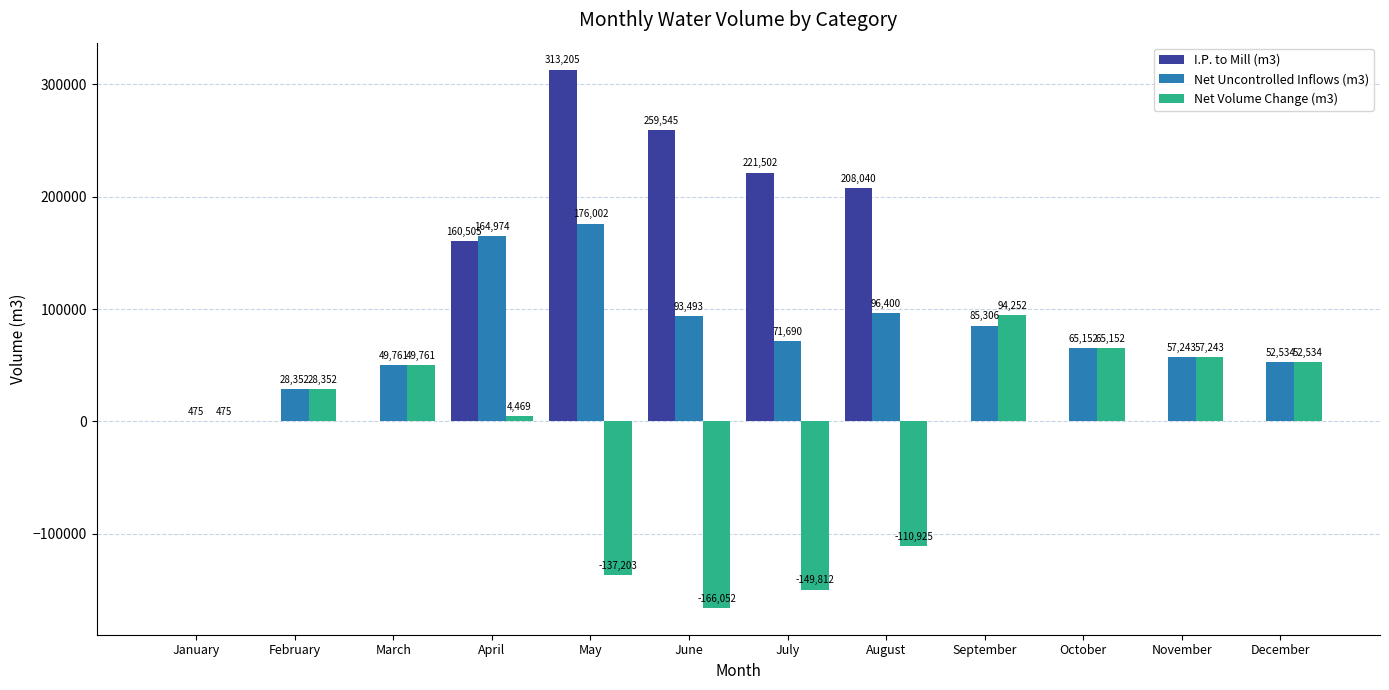

What is the highest value of the I.P. to Mill (m3) series?

313205